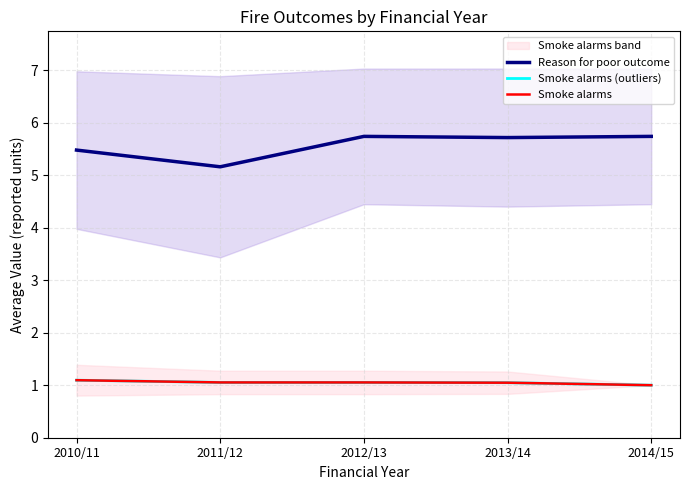

The value of Smoke alarms (outliers) at 2011/12 is 1.1. True or false?

True